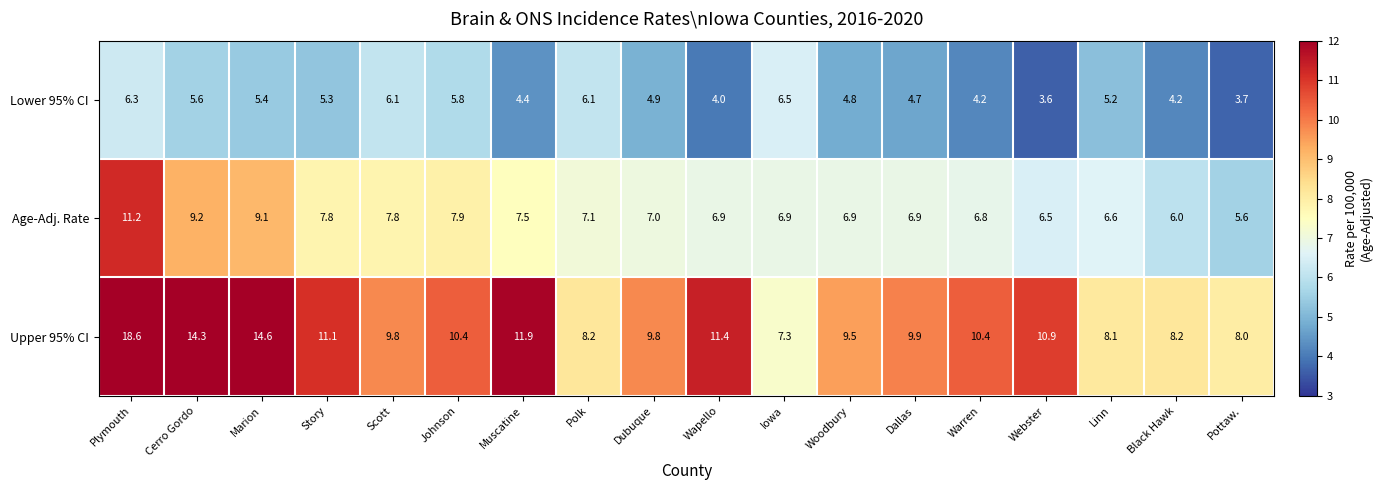

Rank the series by their maximum value, from lowest to highest.

Lower 95% CI, Age-Adj. Rate, Upper 95% CI